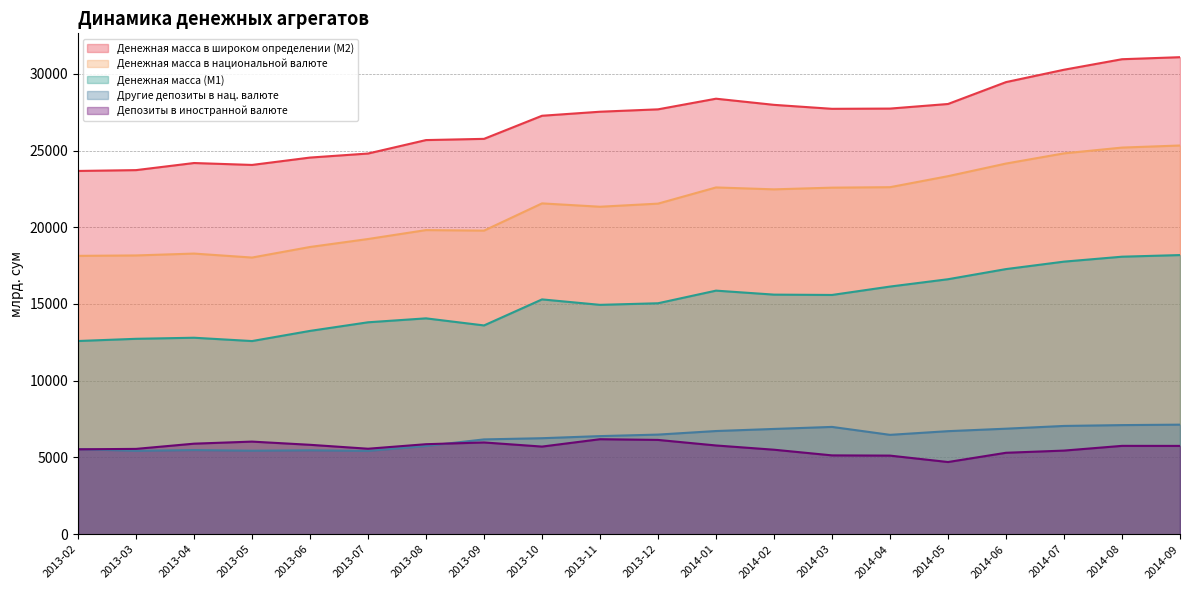

The Депозиты в иностранной валюте series shows 5306.8 at 2014-06. True or false?

True